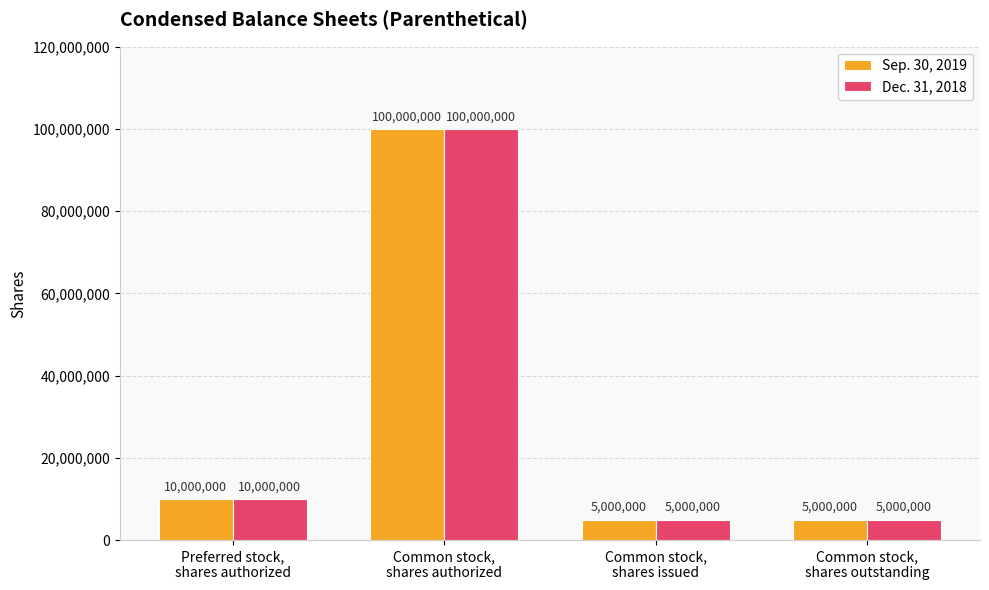

Reading left to right, what are all the values shown in this chart?

Sep. 30, 2019: 10000000	100000000	5000000	5000000
Dec. 31, 2018: 10000000	100000000	5000000	5000000